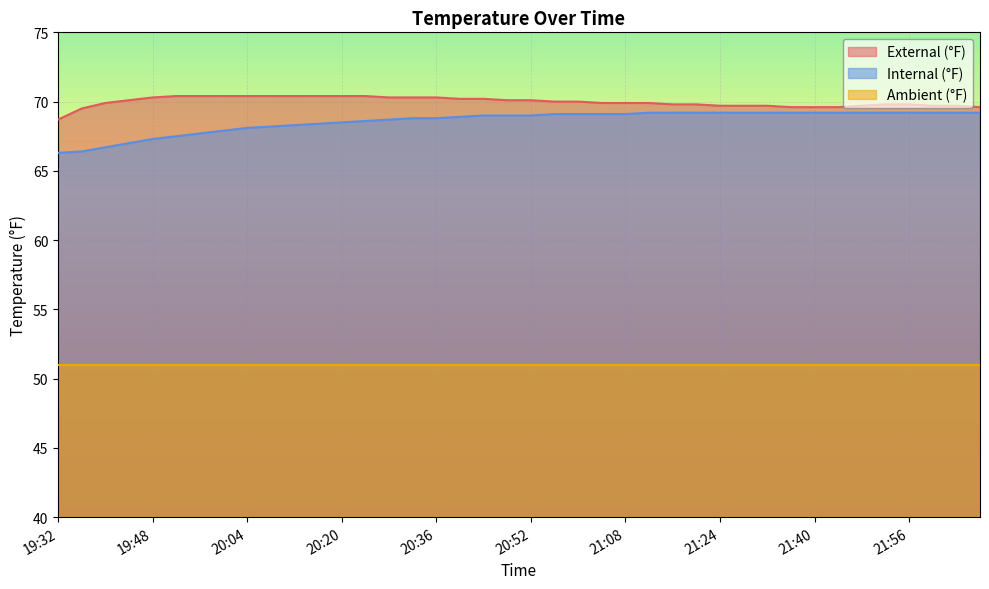

Does the chart display data point markers on the line(s)?

No